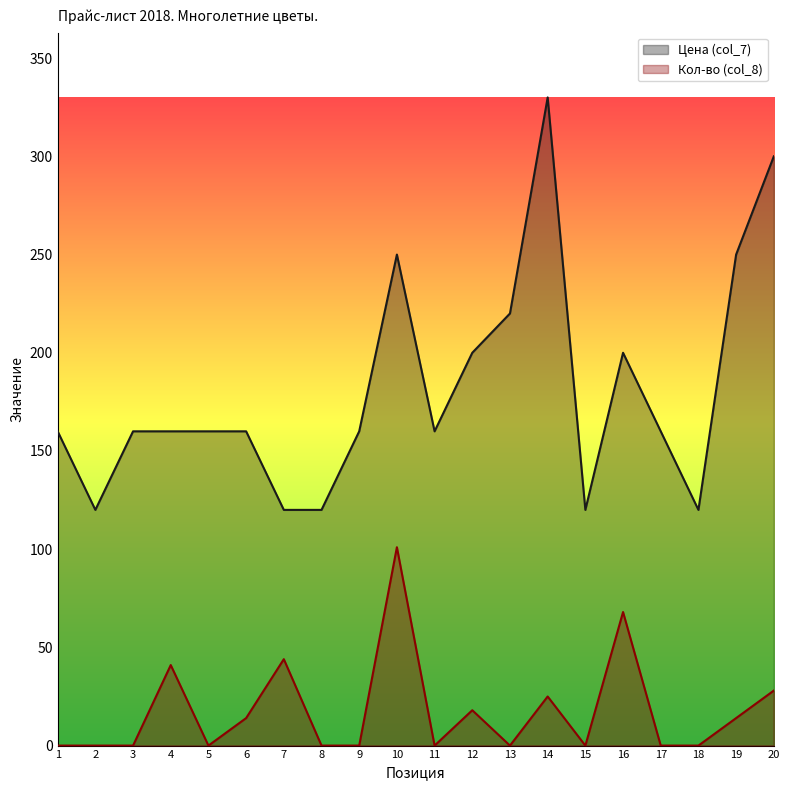

True or false: Цена (col_7) and Кол-во (col_8) cross at least once.

False